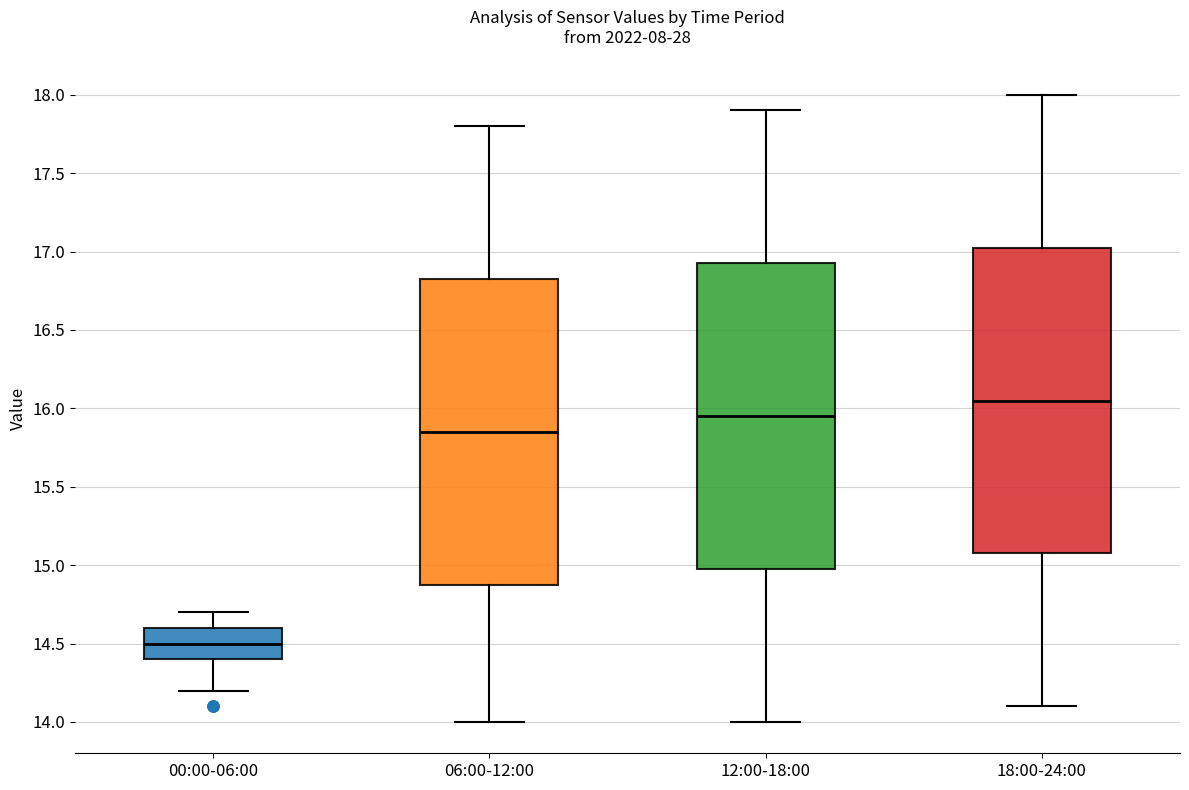

Where is the lower edge of the box for 06:00-12:00 on the y-axis? The values are not printed on the chart, so give them approximately, as read against the axis.

14.90